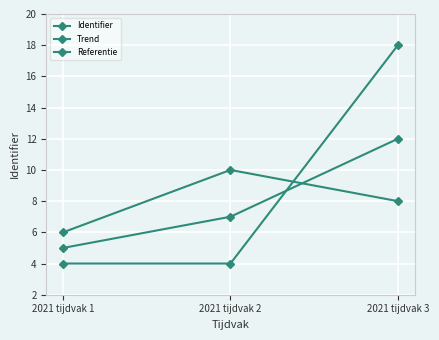

Which series changed the most between 2021 tijdvak 1 and 2021 tijdvak 2?

Trend